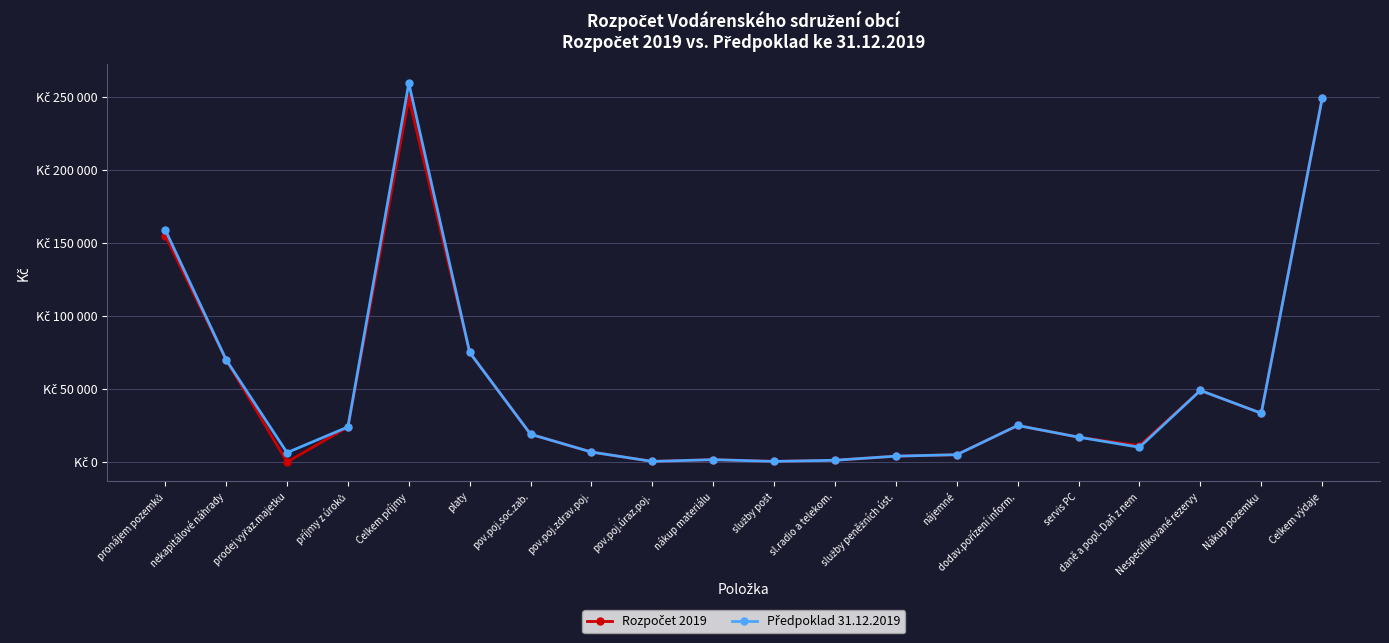

The value of Předpoklad 31.12.2019 at servis PC is 27300. True or false?

False